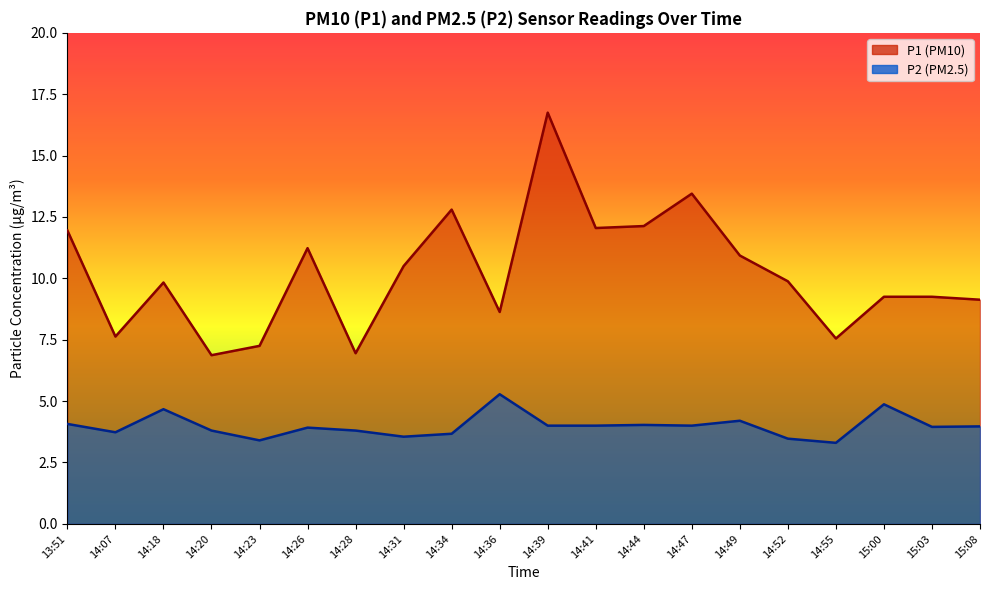

Between 14:07 and 14:41, which is larger?

14:41